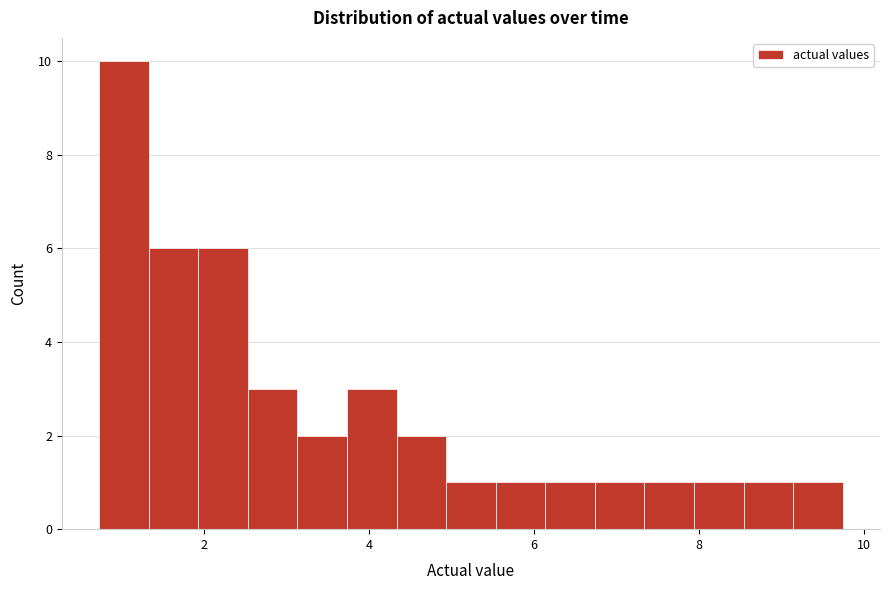

Read against the x-axis, roughly where is the centre of the tallest bar?

1.0